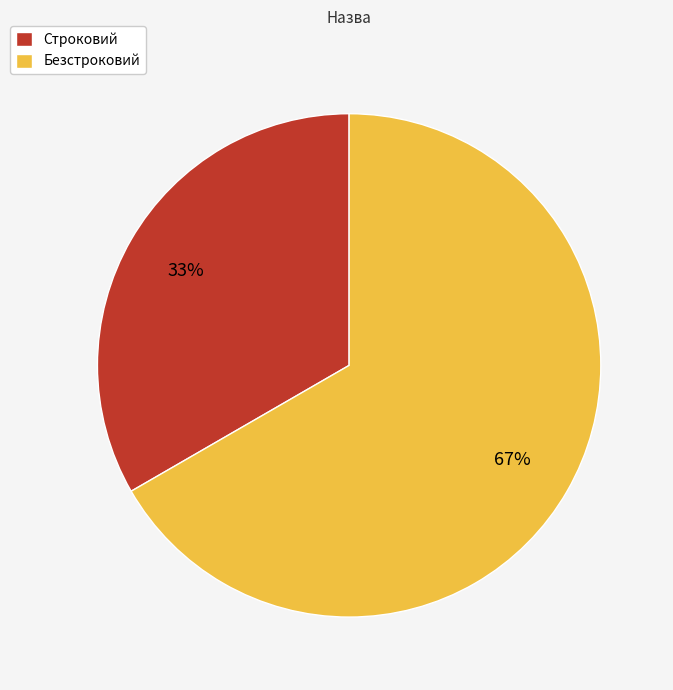

Is the sum of Строковий and Безстроковий greater than half?

Yes